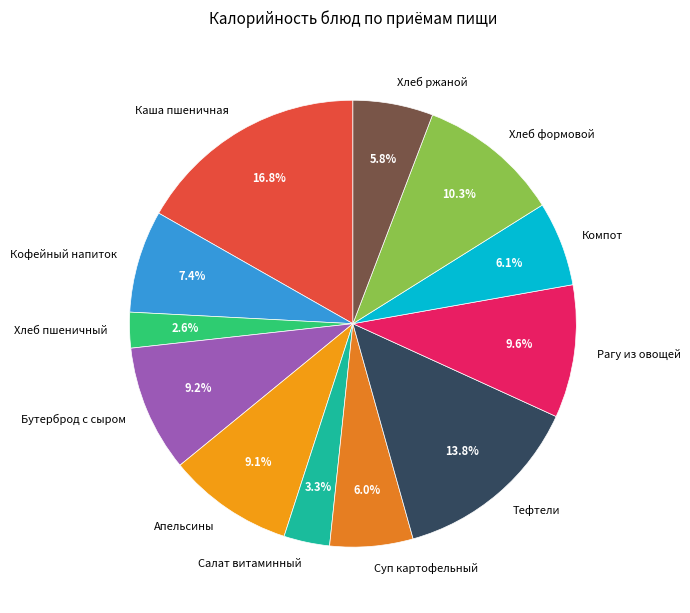

Which slice is the smallest?

Хлеб пшеничный